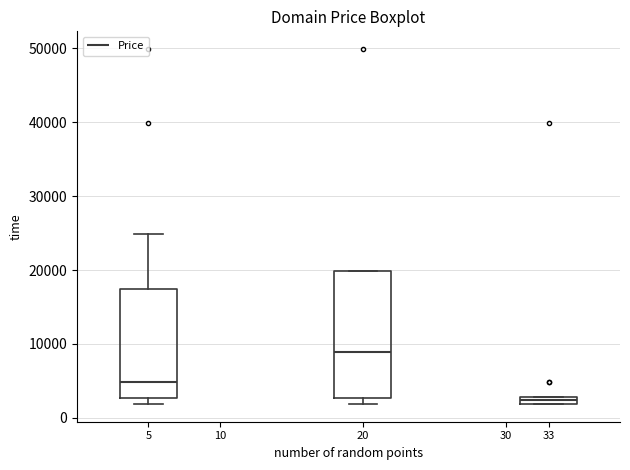

Where is the upper edge of the box at x = 33 on the y-axis? The values are not printed on the chart, so give them approximately, as read against the axis.

3000